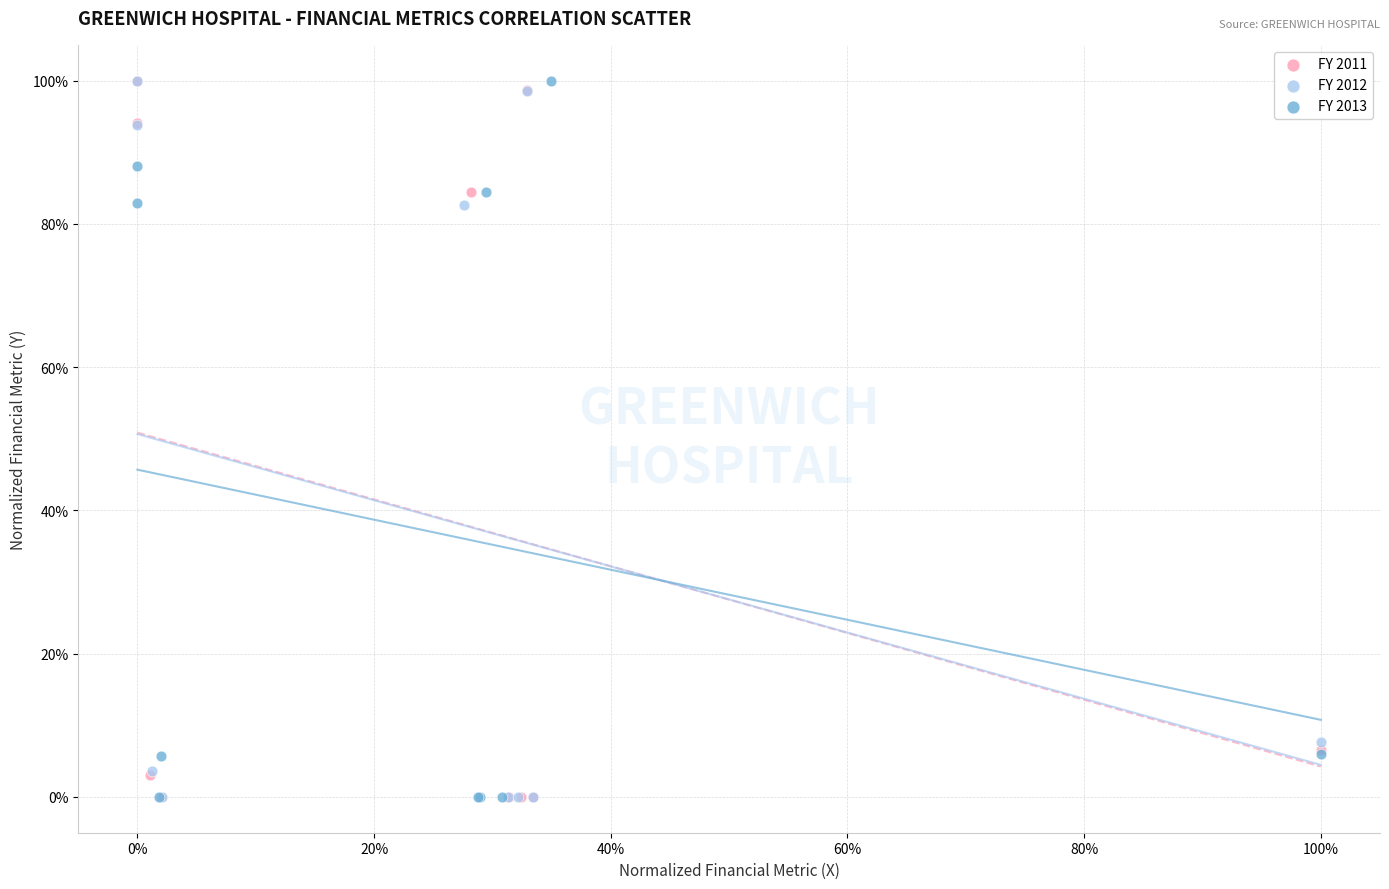

What are all the series names shown in the legend?

FY 2011, FY 2012, FY 2013